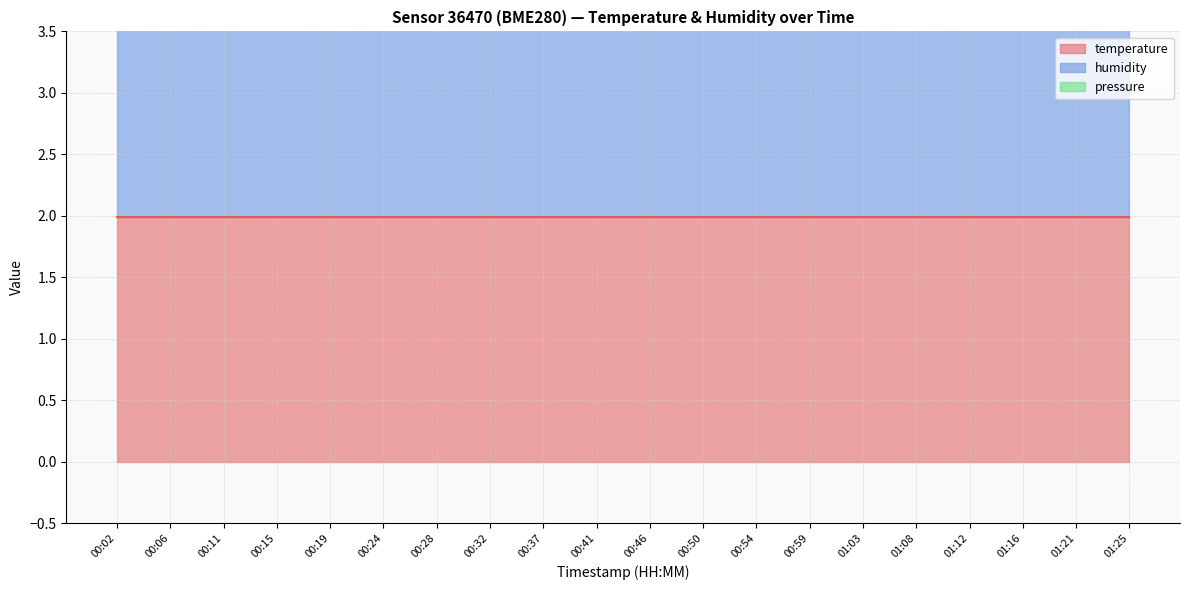

What are all the series names shown in the legend?

temperature, humidity, pressure